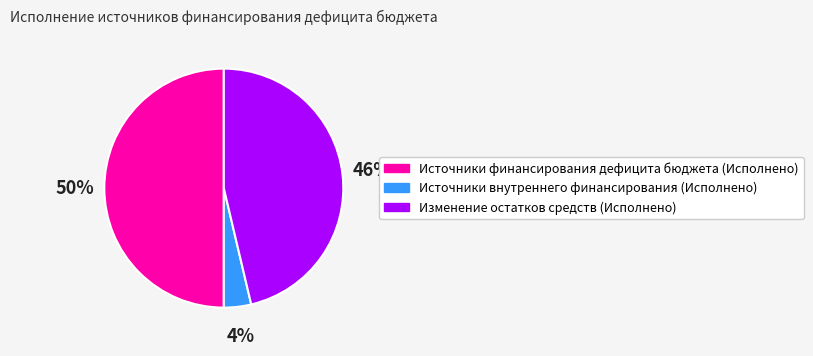

To the nearest percent, what is the average slice percentage?

33%